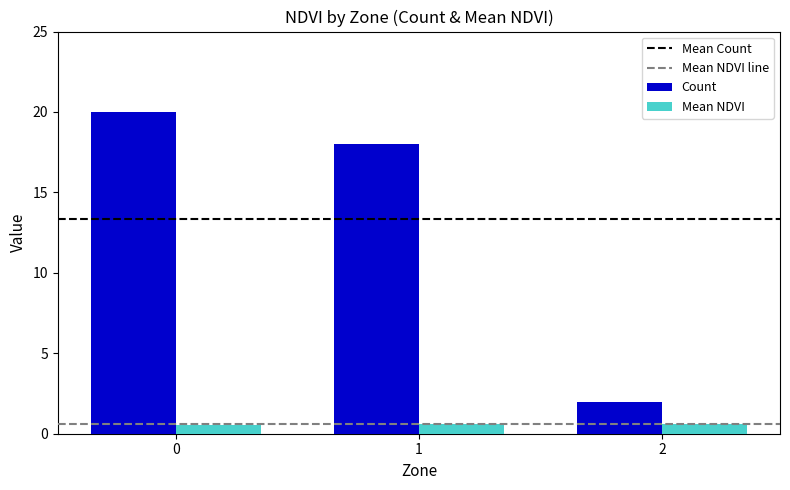

What is the difference between the maximum and second lowest values in the Count series?

2.0